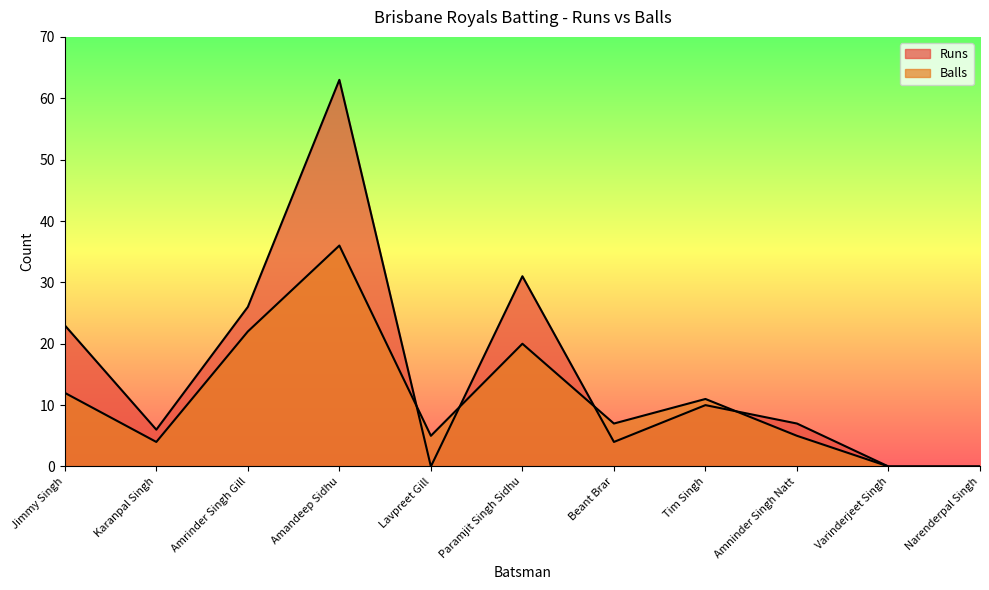

What is the total value across all series at Amandeep Sidhu?

99